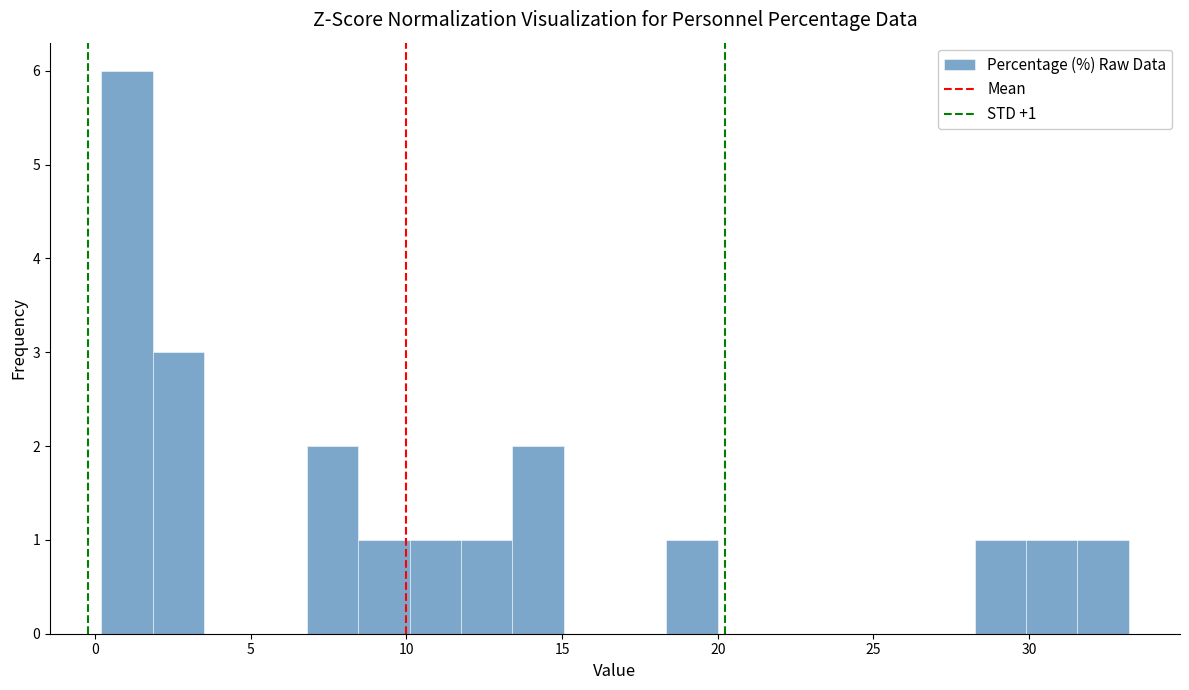

Around what value on the x-axis is the tallest bar? Give the approximate position of its centre, as read against the axis.

1.0